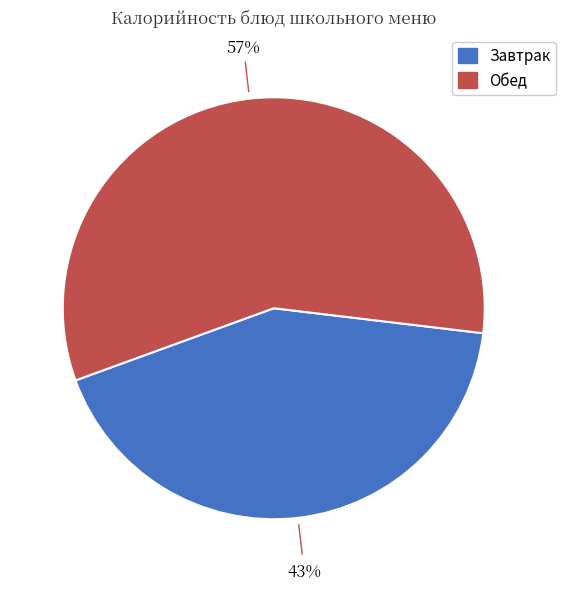

Is there any slice that represents more than half of the pie?

Yes